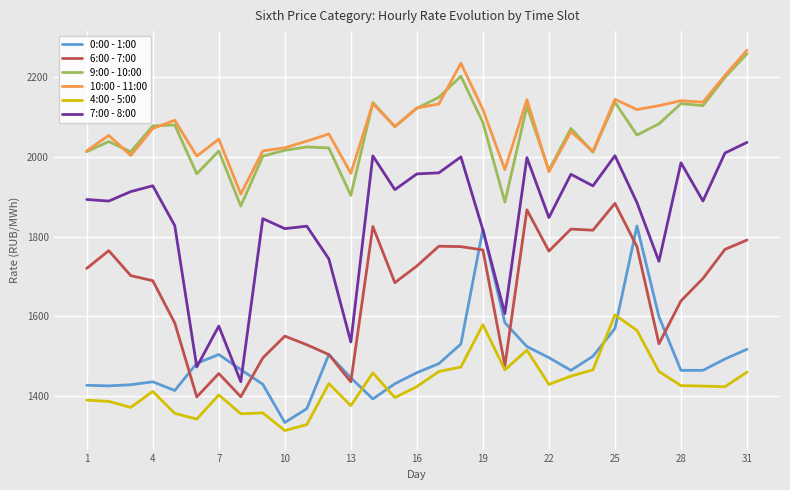

What is the highest value of the 6:00 - 7:00 series?

1883.4